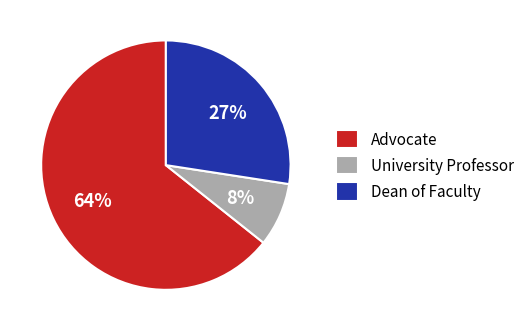

True or false: Dean of Faculty accounts for 42% of the total.

False